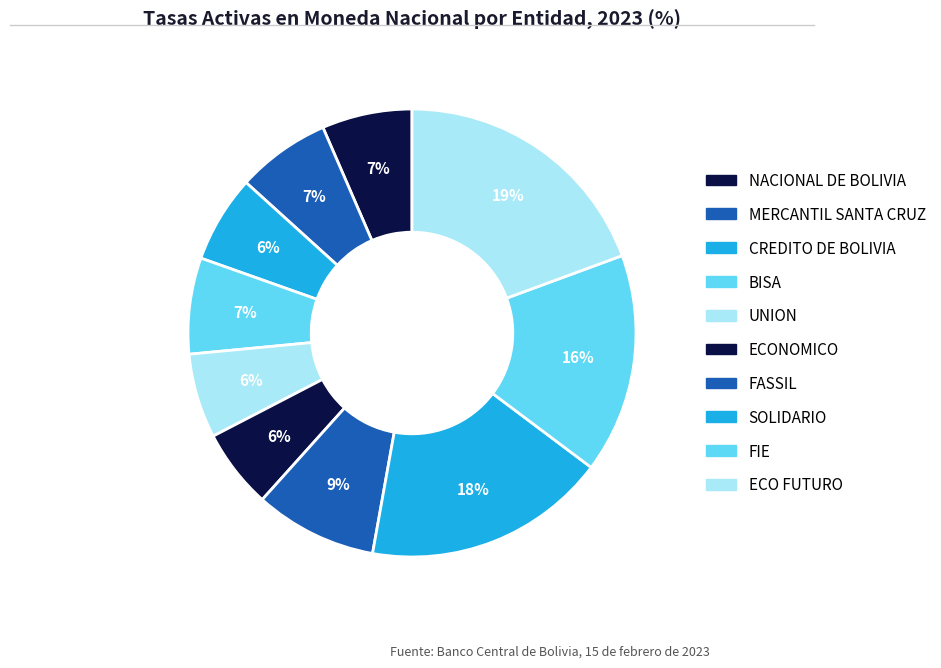

What is the total percentage of FIE and MERCANTIL SANTA CRUZ?

22.6%